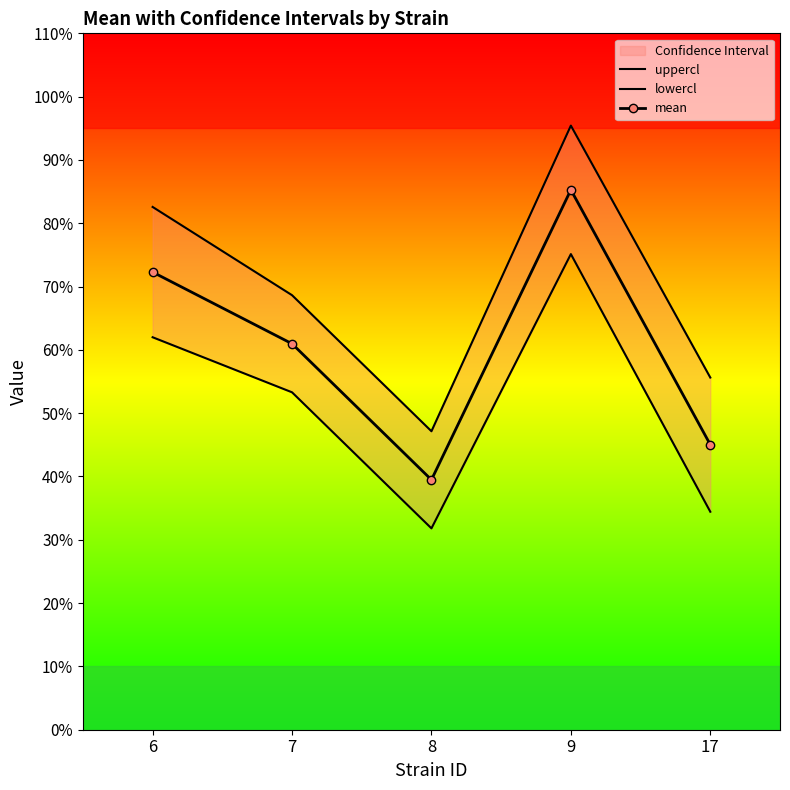

What value does the mean series have at 17?

45.0